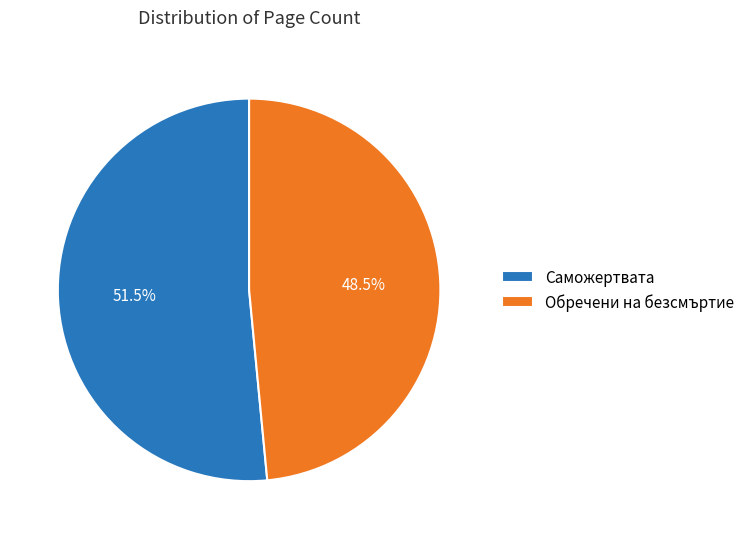

Does Обречени на безсмъртие account for over 50% of the chart?

No